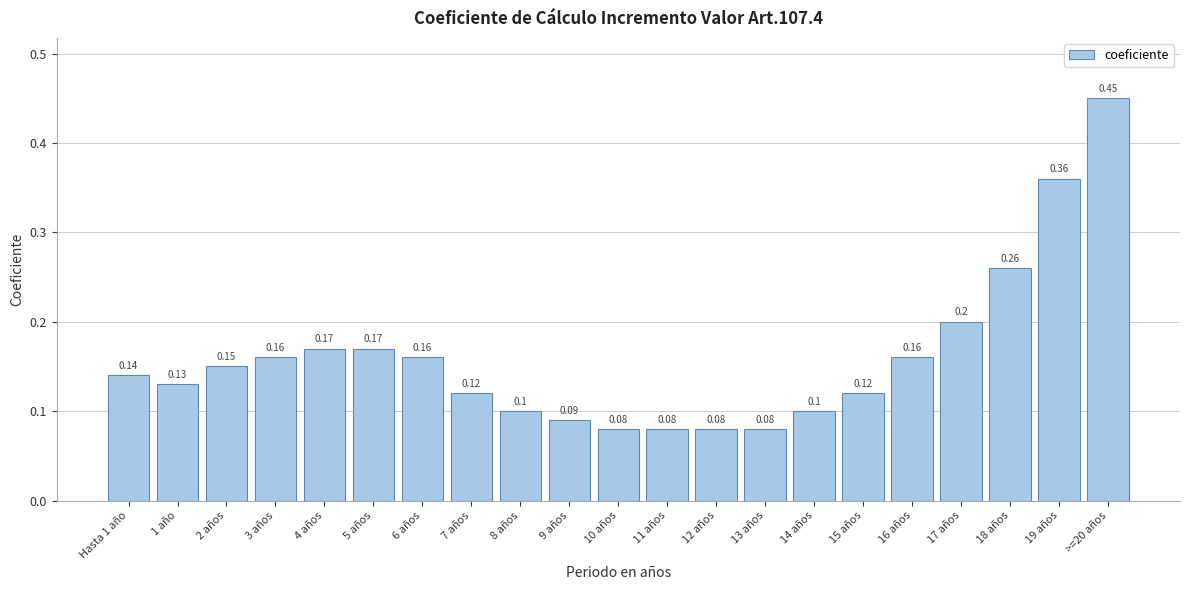

What is the change in value from 2 años to 19 años?

+0.2